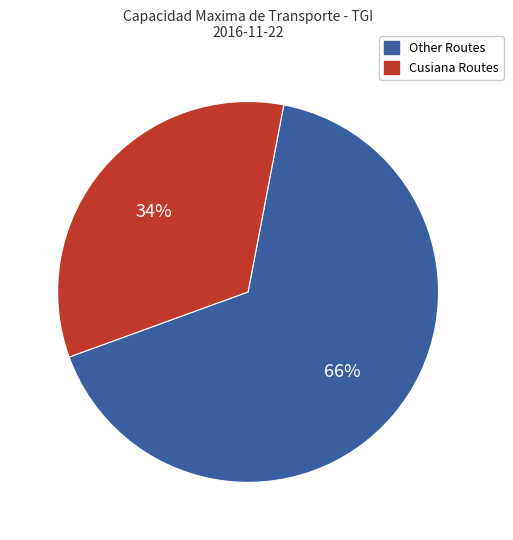

Is there a majority slice in this chart?

Yes